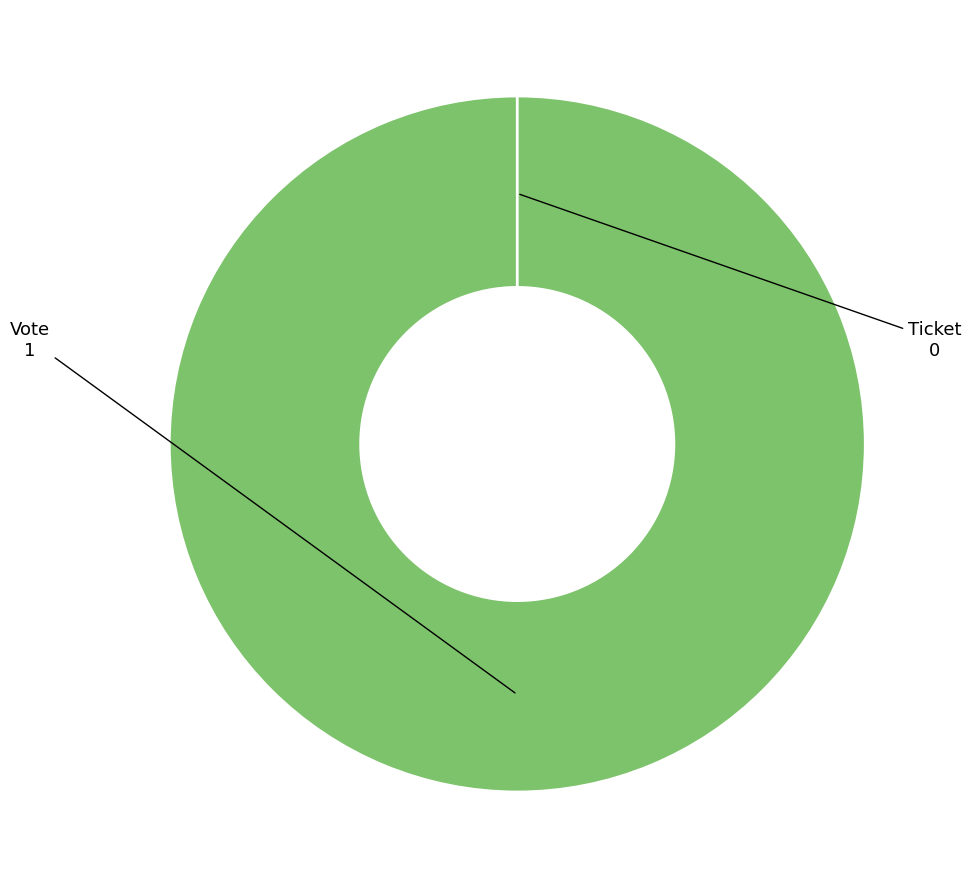

What is the change in value from Vote to Ticket?

-1